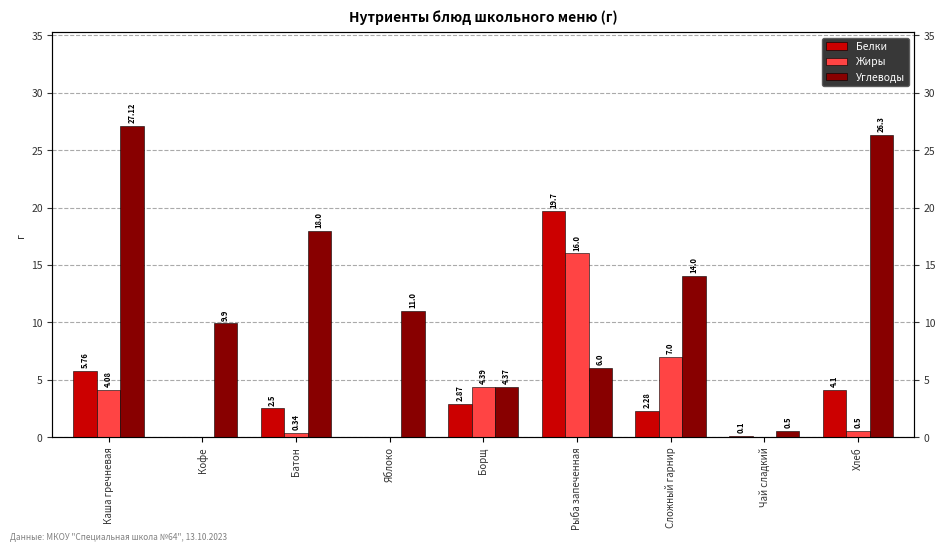

Between Каша гречневая and Рыба запеченная, which is larger?

Рыба запеченная